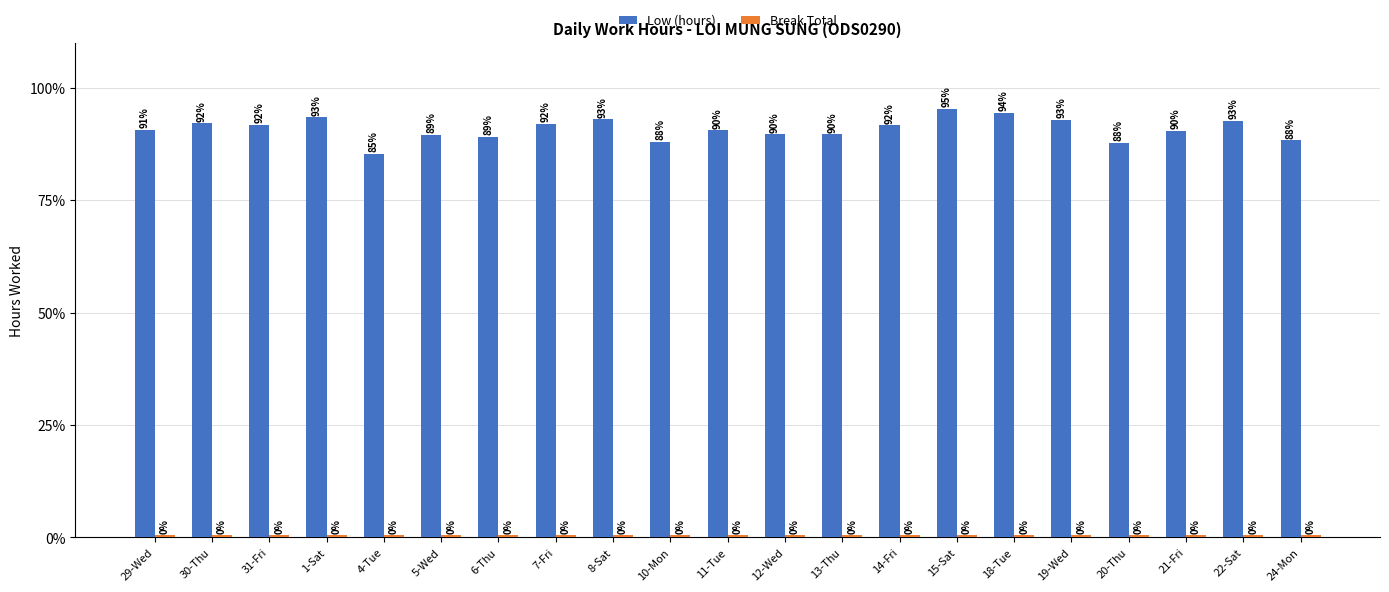

What value does the Low (hours) series have at 1-Sat?

93.4